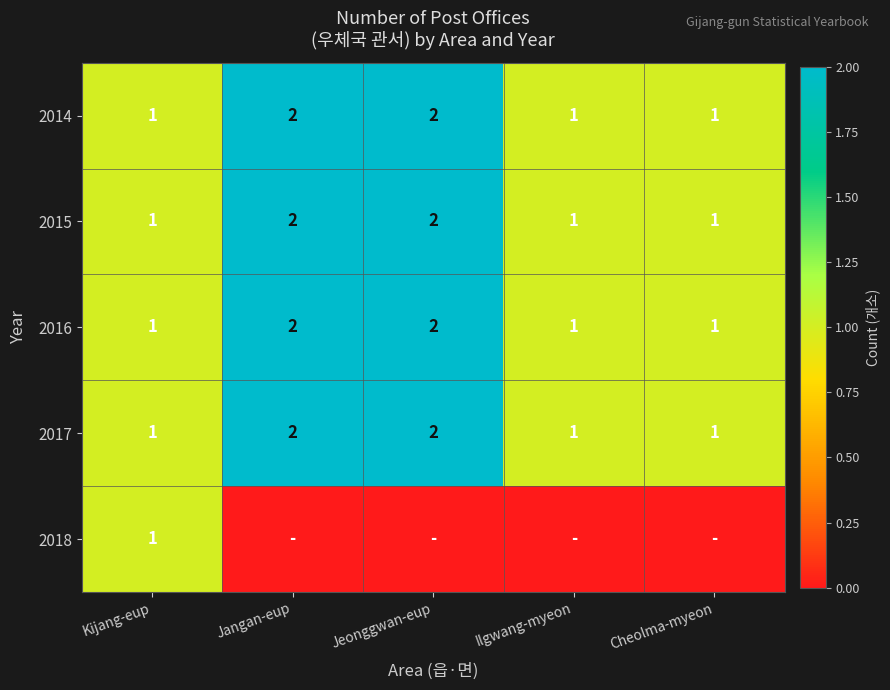

Read the 2017 value at Kijang-eup.

1